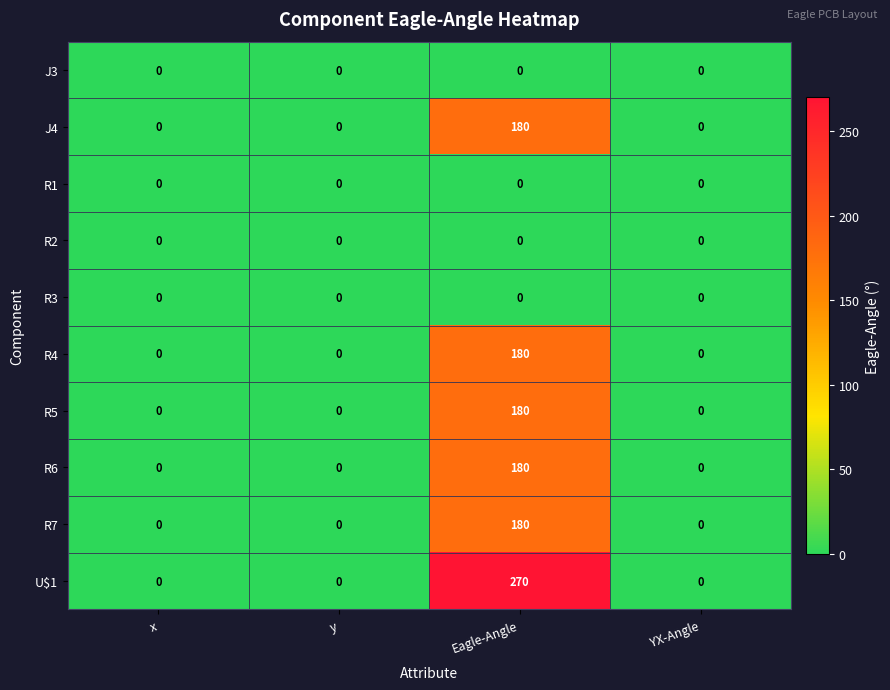

What is the sum of the R7 values at y and Eagle-Angle?

180